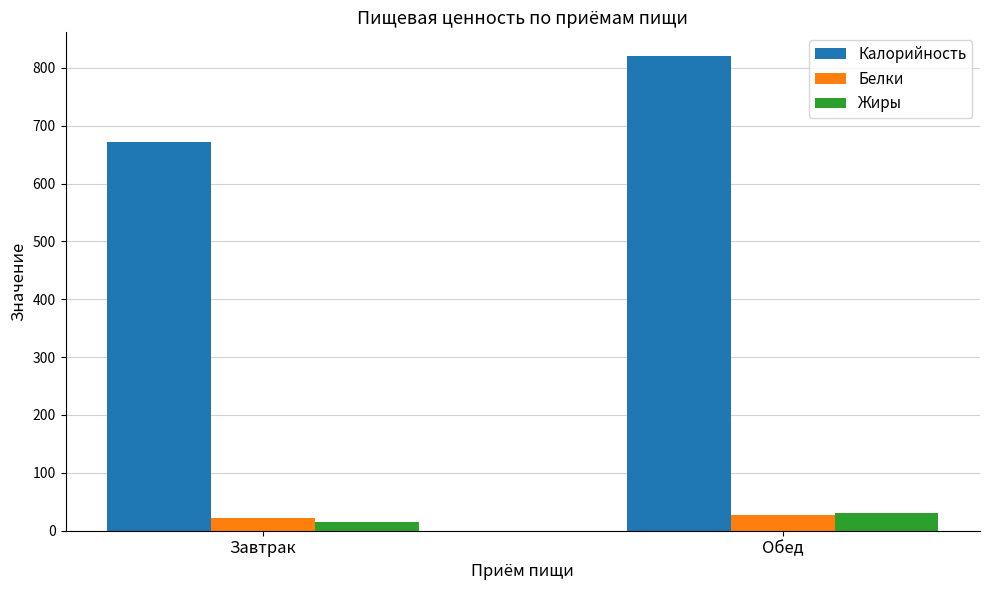

What is the total value across all series at Обед?

876.5